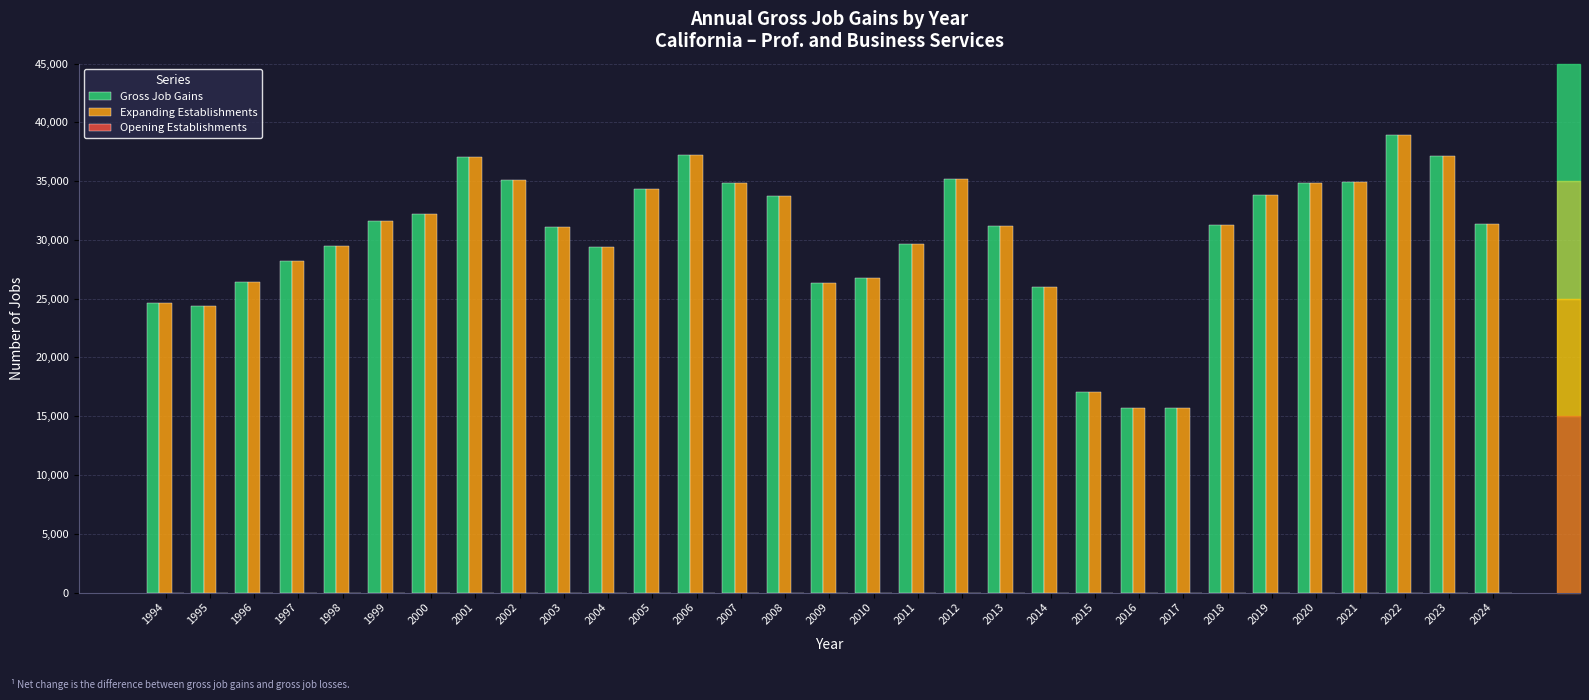

At which category is the sum across all series the highest?

2022